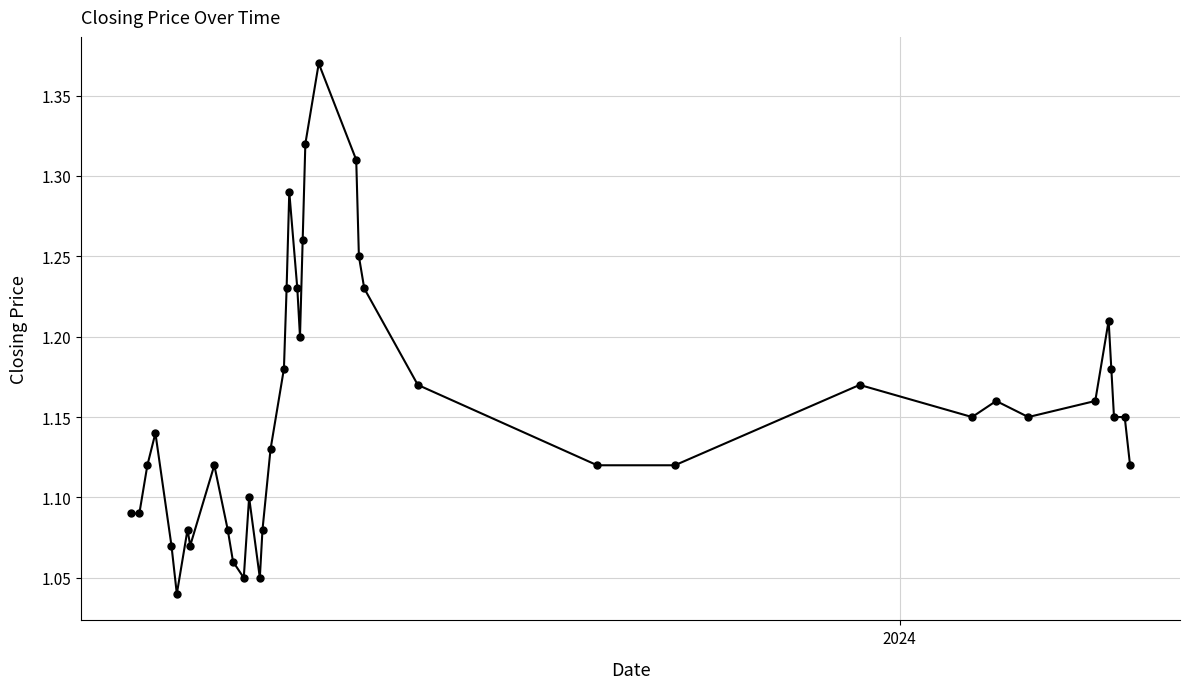

True or false: there are more than 2 points higher than both neighbors.

True